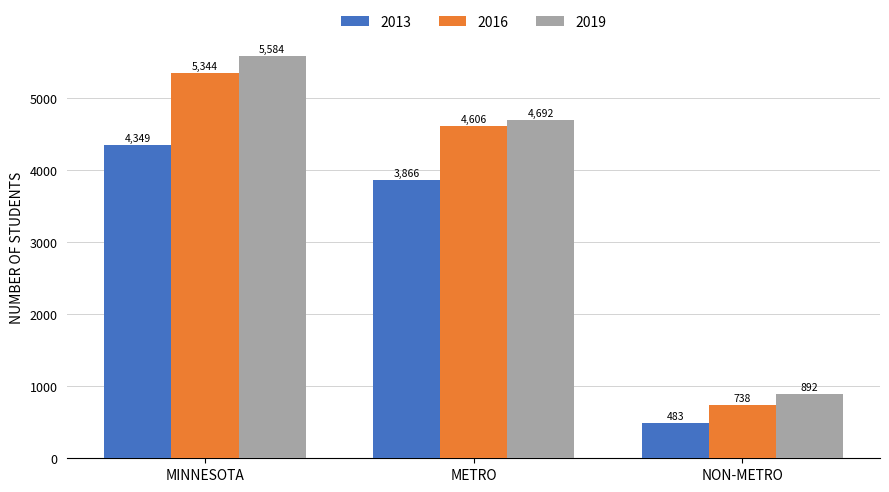

The 2013 series shows 483 at NON-METRO. True or false?

True